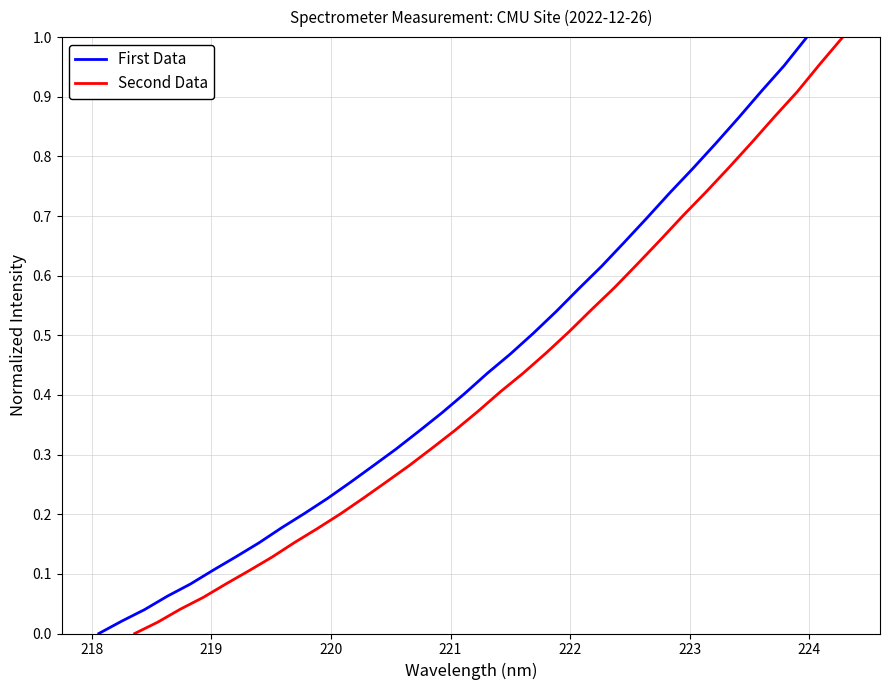

What is the value of the Second Data point at the 11th from the left?

0.2